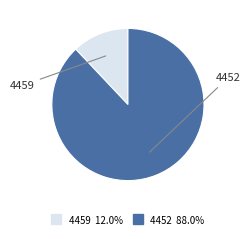

Does 4452 account for over 50% of the chart?

Yes